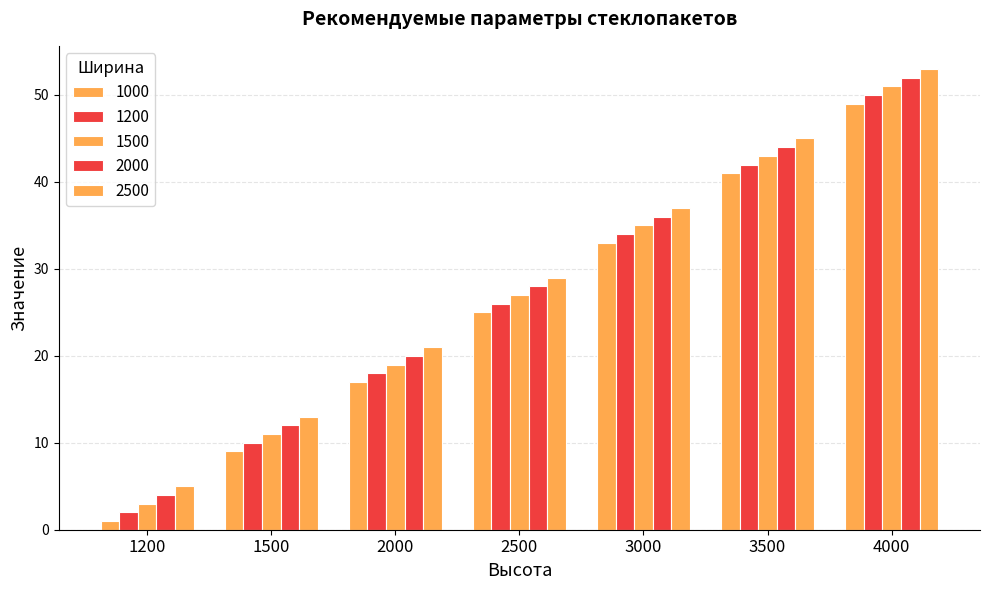

How many distinct data groups are displayed?

5